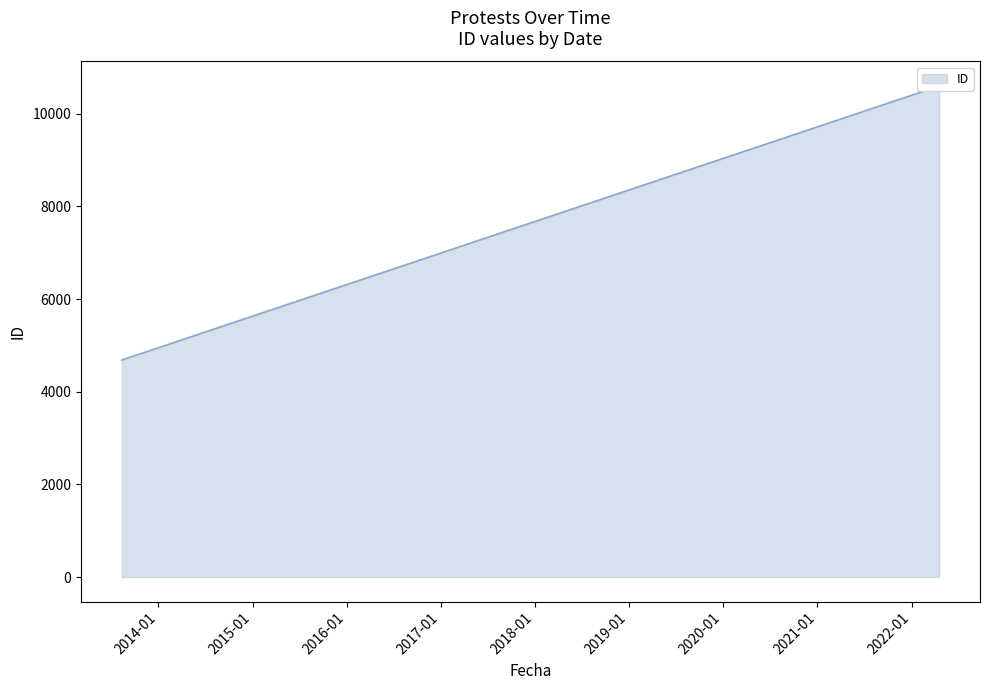

What is the value of the 1st point from the left?

4684